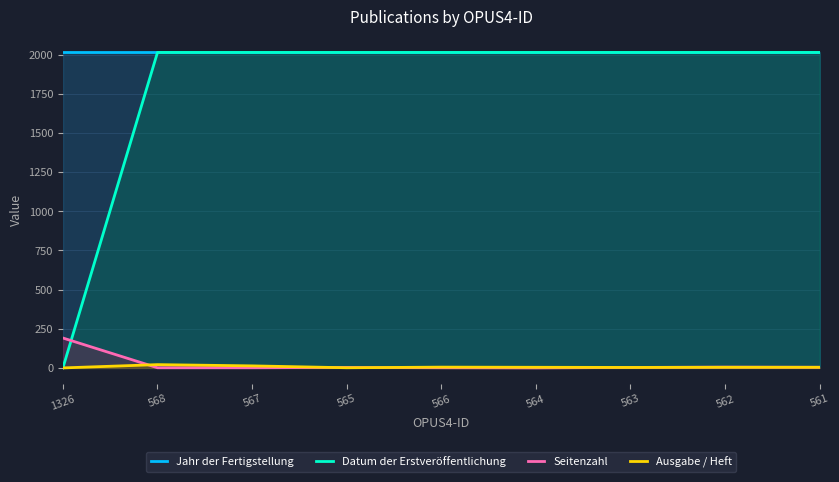

At how many categories does at least one series exceed 1234?

9